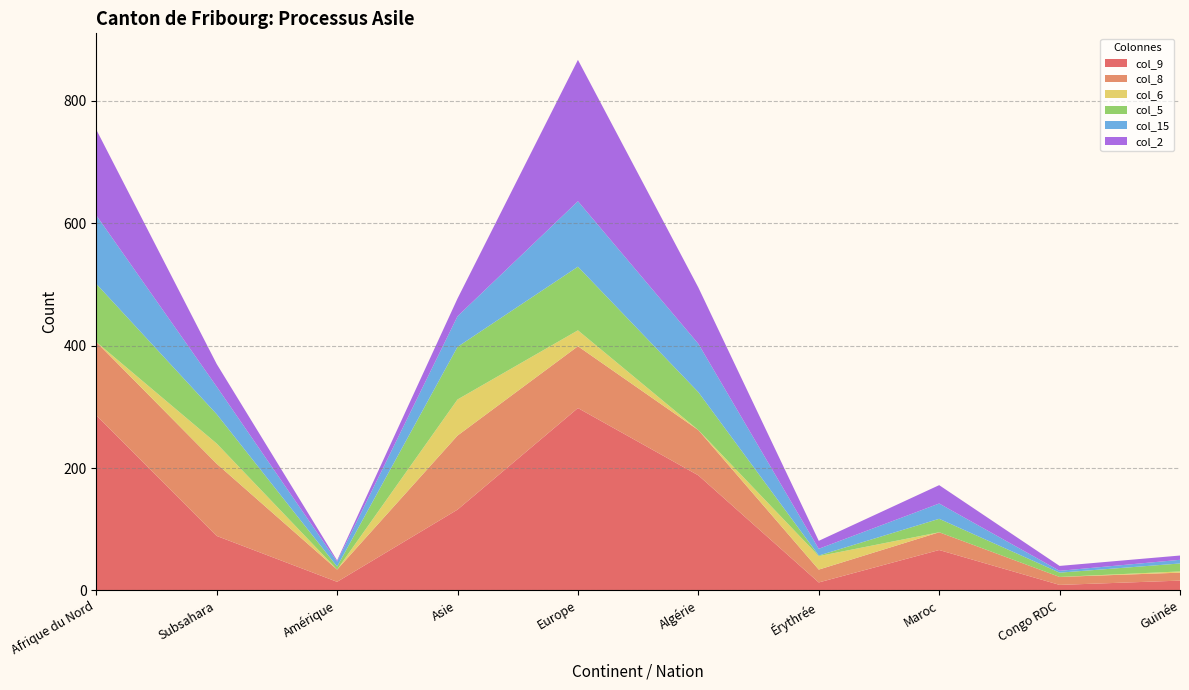

Reading left to right, transcribe all the data shown in this chart.

col_9: 286	89	14	132	298	188	13	66	9	16
col_8: 120	118	20	121	101	74	21	29	13	13
col_6: 0	33	0	59	26	0	22	0	0	2
col_5: 95	48	5	86	104	62	1	22	7	13
col_15: 112	45	8	50	107	79	11	25	3	6
col_2: 140	37	2	29	231	92	13	30	8	7